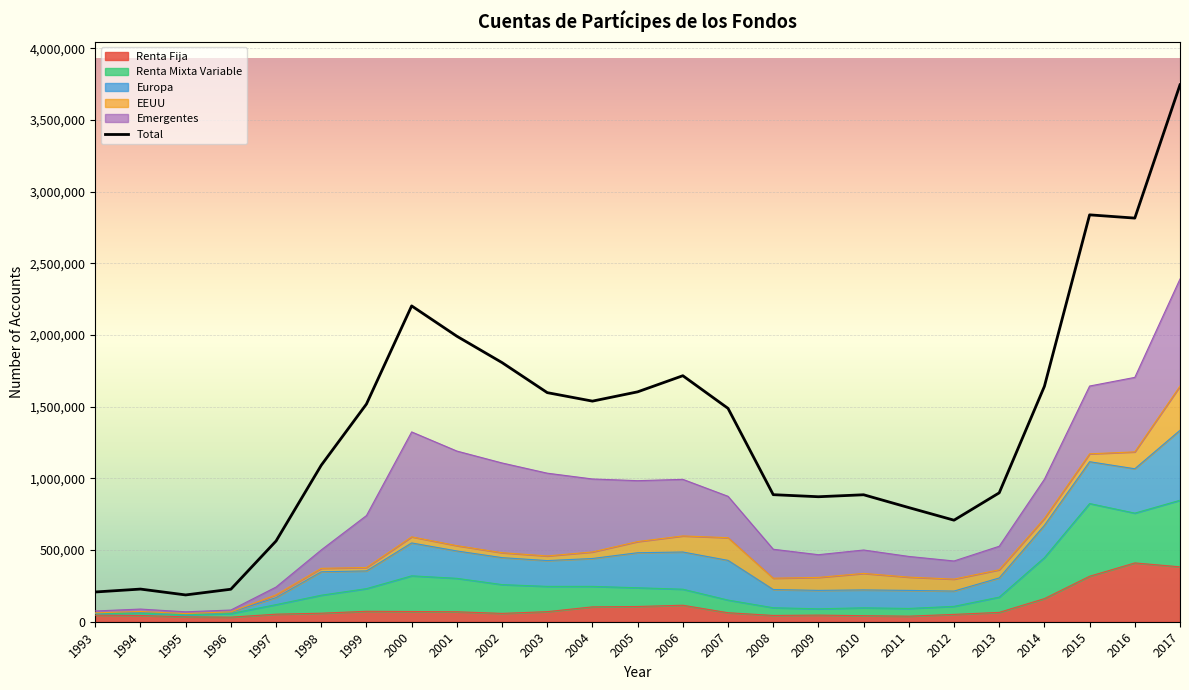

True or false: Total and Emergentes cross at least once.

False